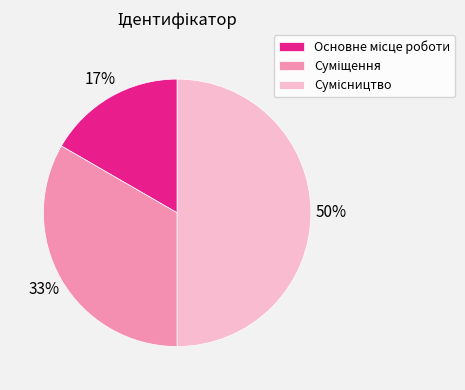

To the nearest percent, what is the difference between the largest and smallest slice percentages?

33%